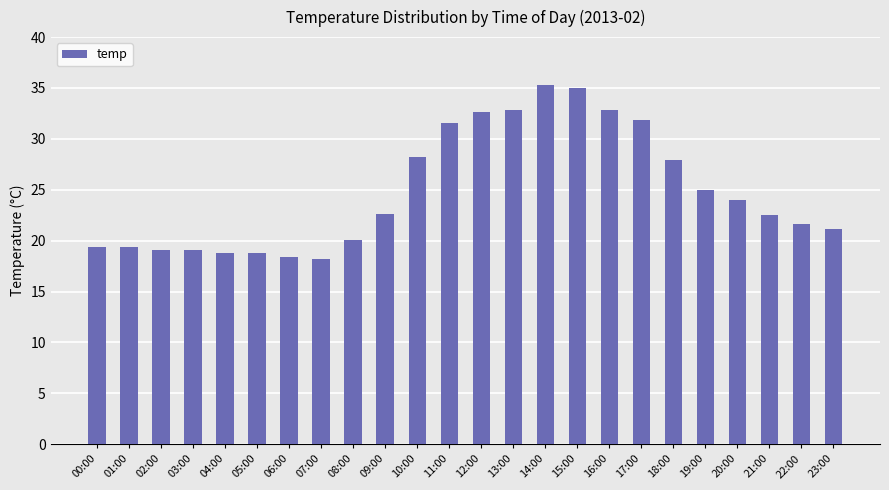

What is the label of the 7th bar from the right?

17:00